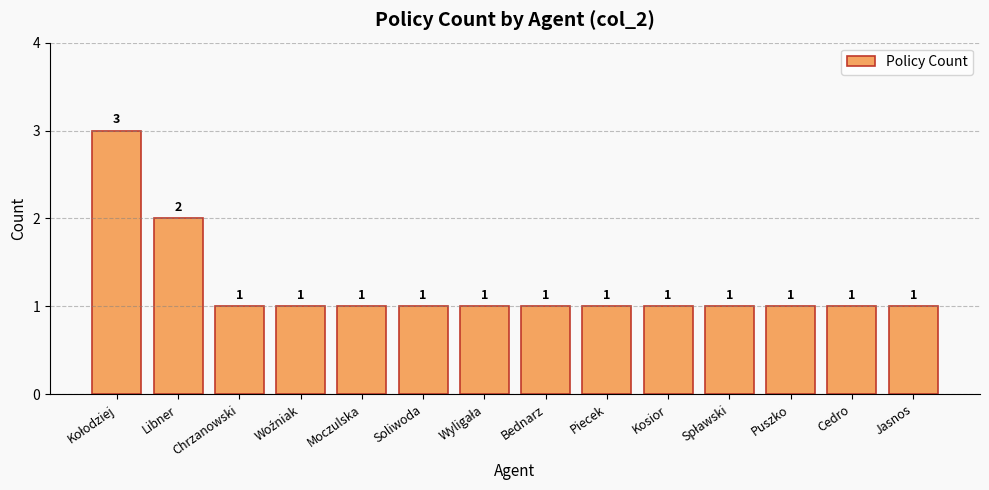

Reading left to right, what are all the values shown in this chart?

3	2	1	1	1	1	1	1	1	1	1	1	1	1